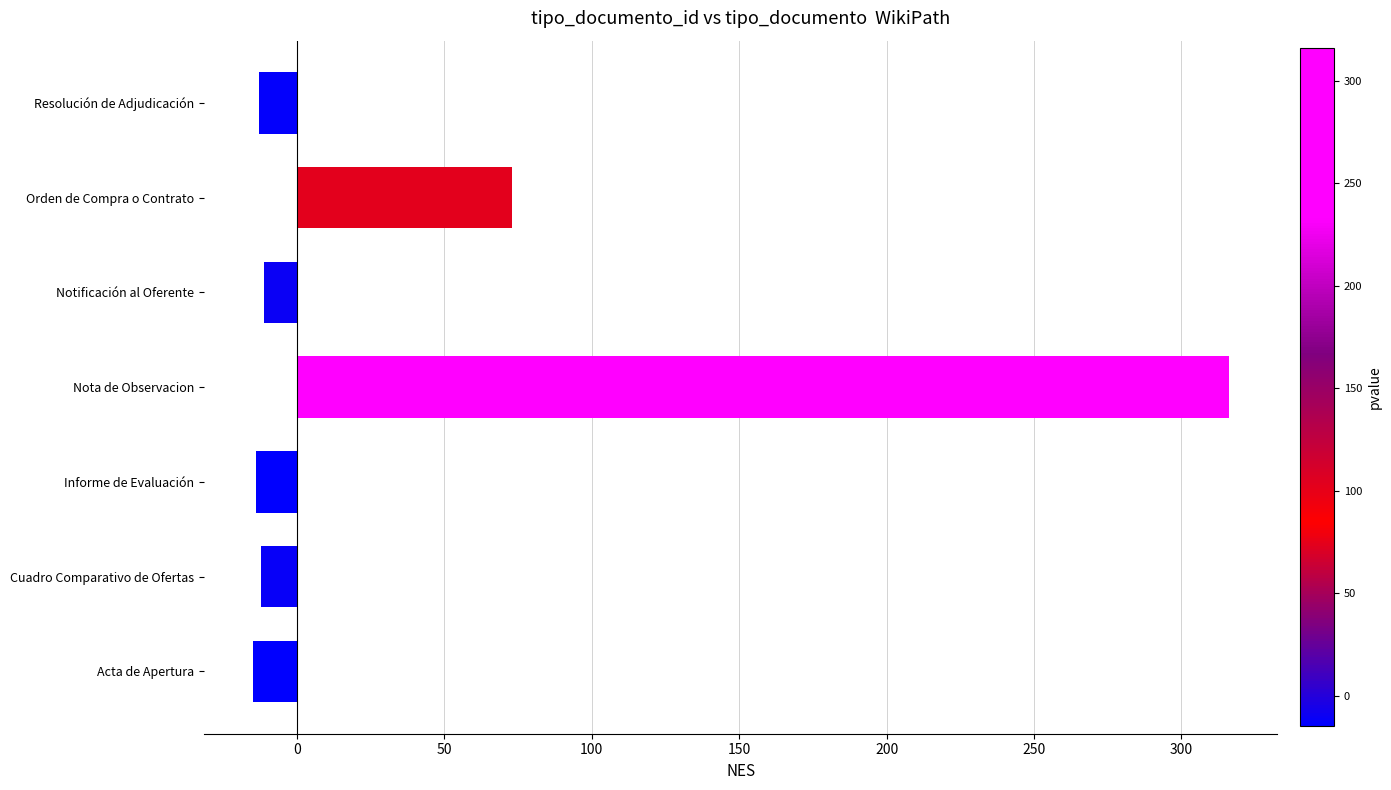

What is the difference between the maximum and minimum values?

331